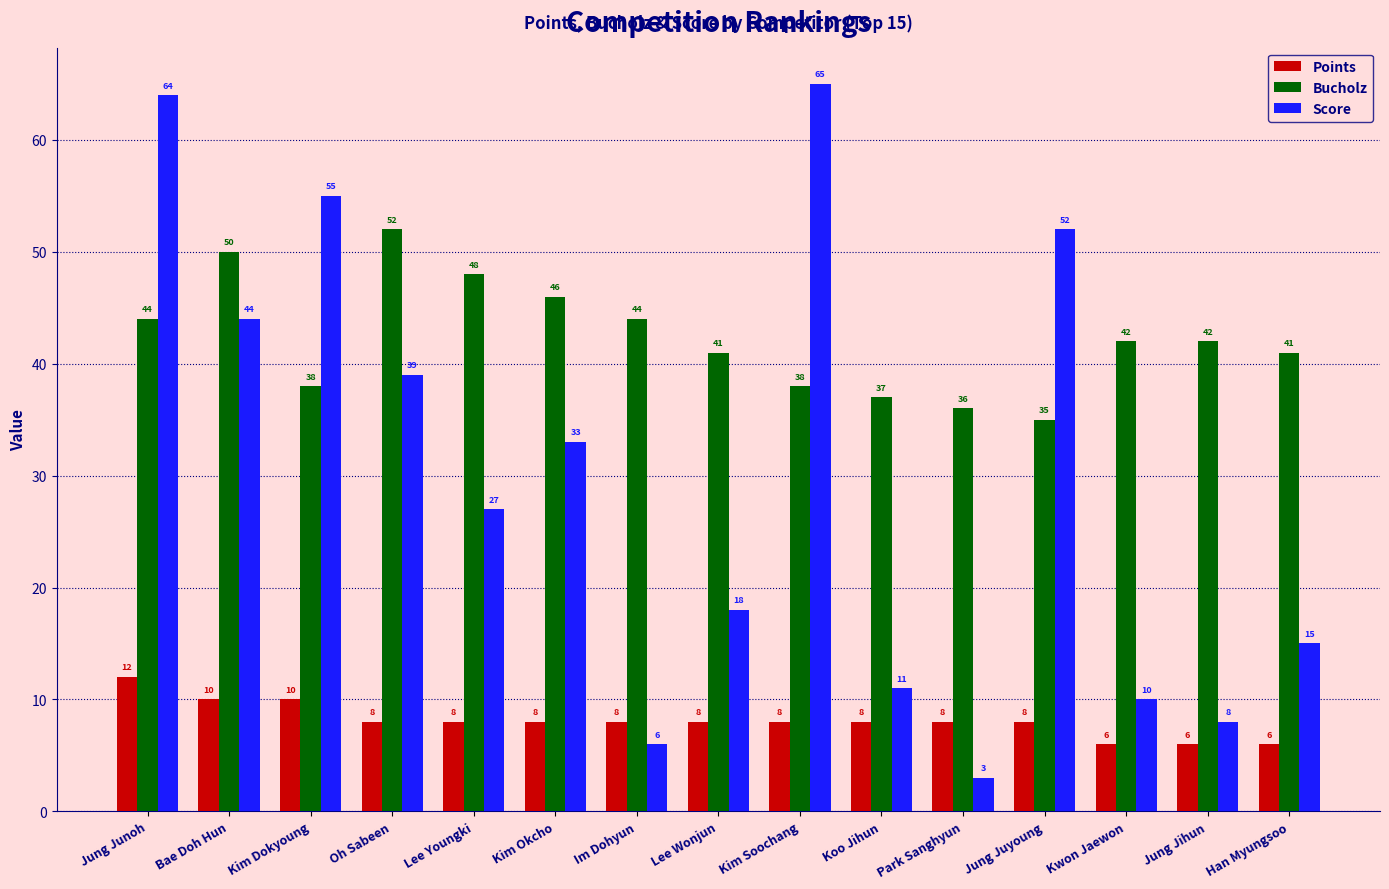

At which label does Points first exceed 8?

Jung Junoh